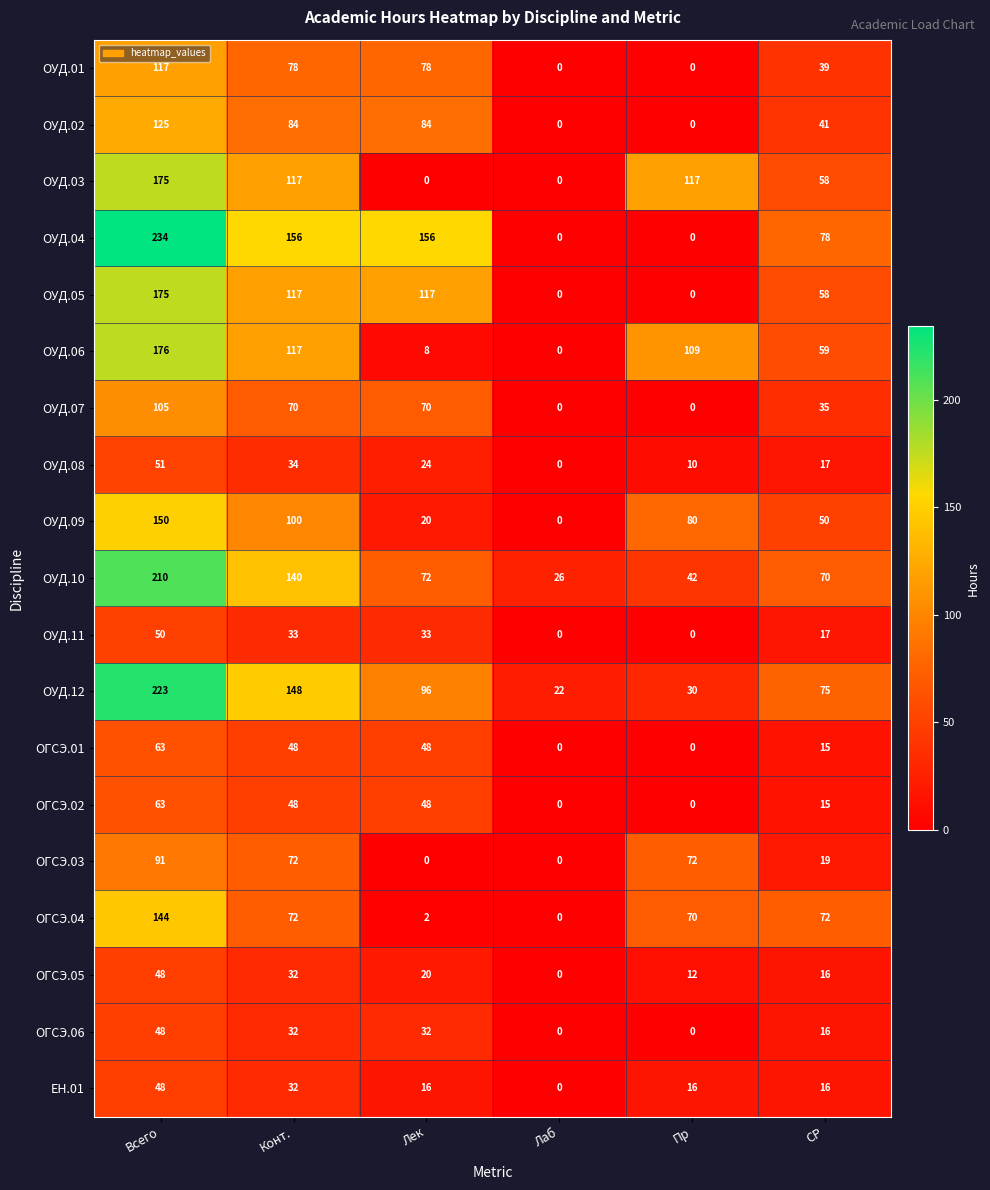

What is the sum of all ОУД.10 values?

560